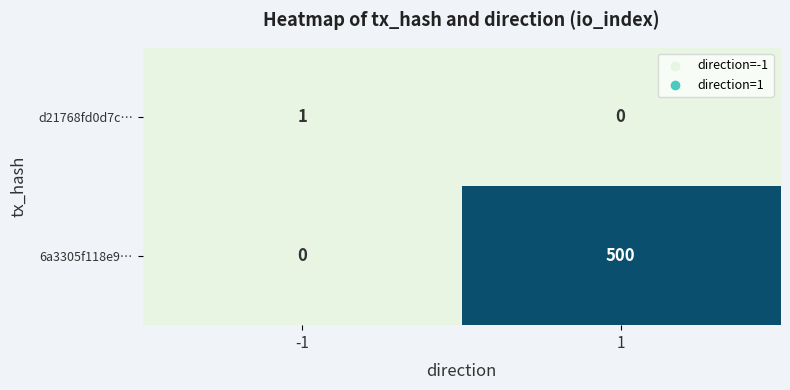

What is the sum of all 6a3305f118e9… values?

500